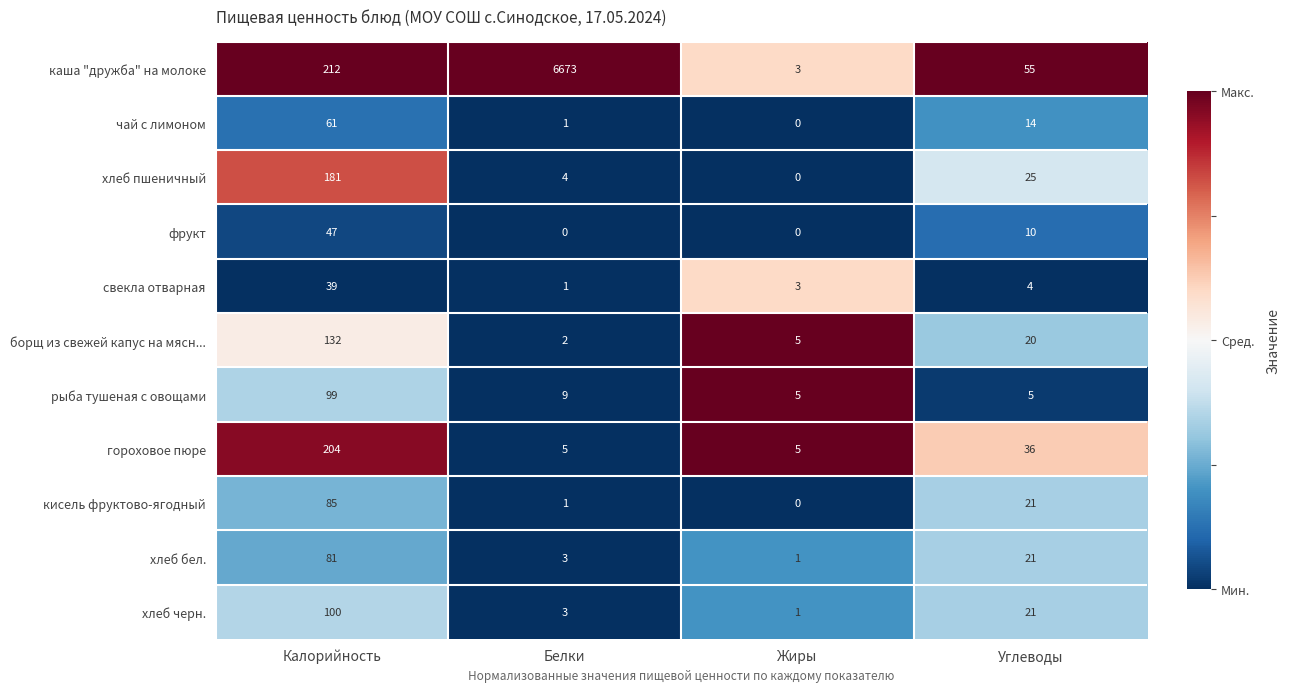

Is it true that хлеб черн. equals 100 at Калорийность?

True